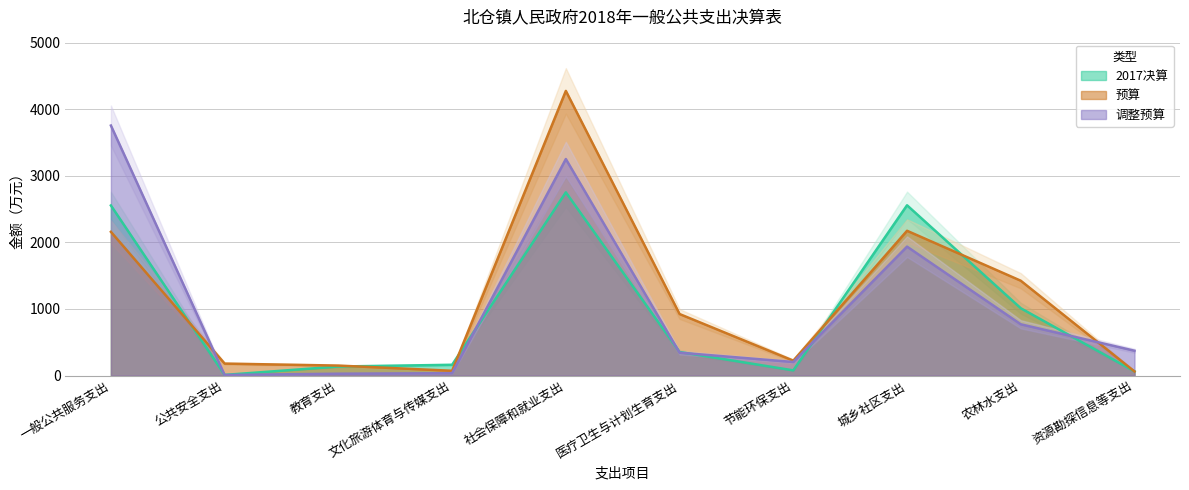

At which label does 调整预算 first exceed 373?

一般公共服务支出